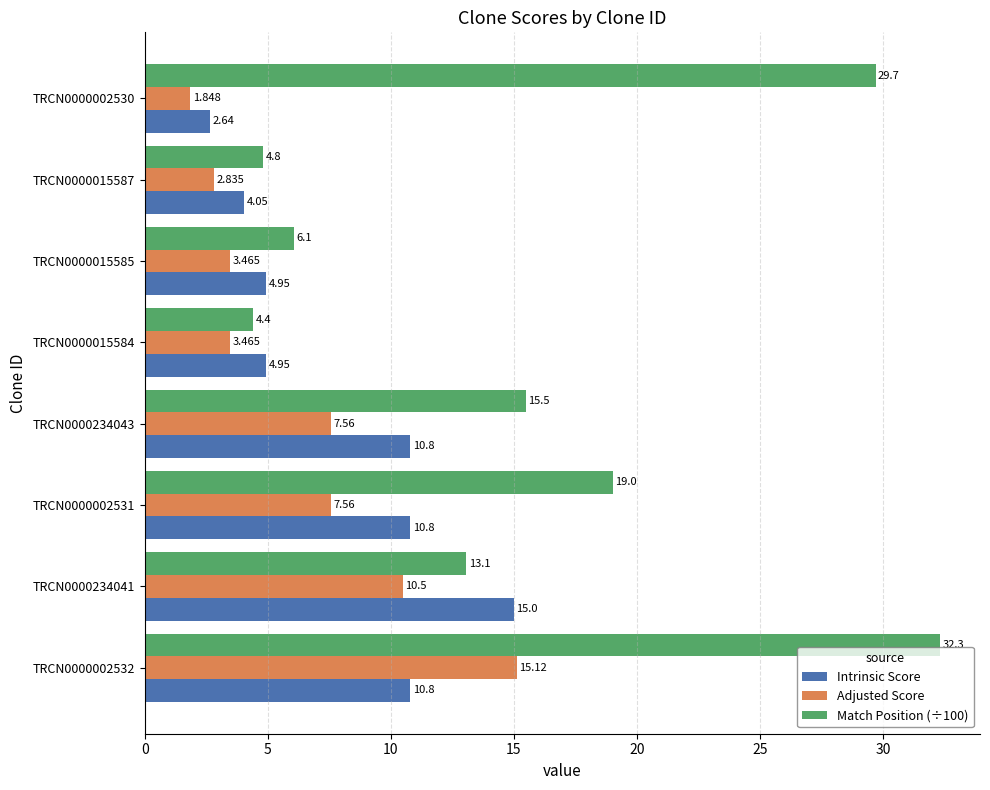

Is the value of Intrinsic Score at TRCN0000234041 greater than the value of Match Position (÷100) at TRCN0000002530?

No